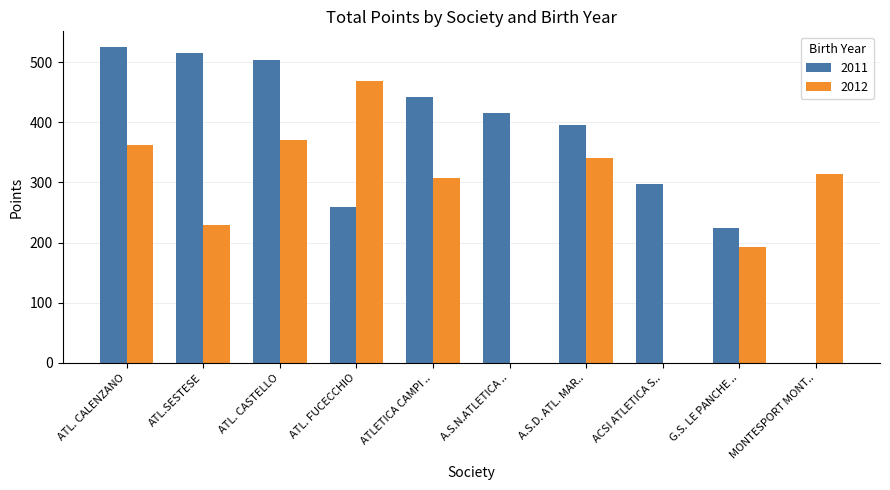

What is the sum of all 2012 values?

2585